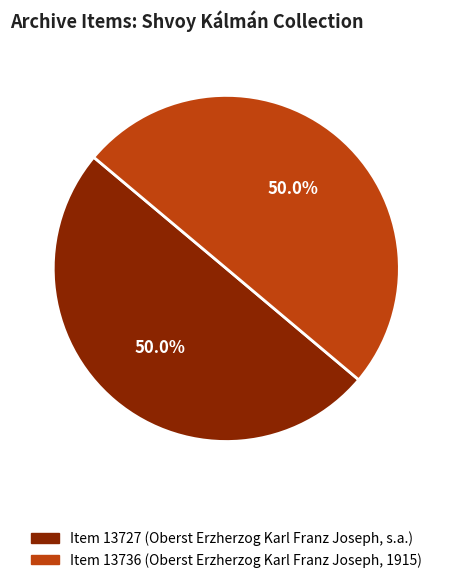

How much of the chart is everything except Item 13727 (Oberst Erzherzog Karl Franz Joseph, s.a.)?

50.0%